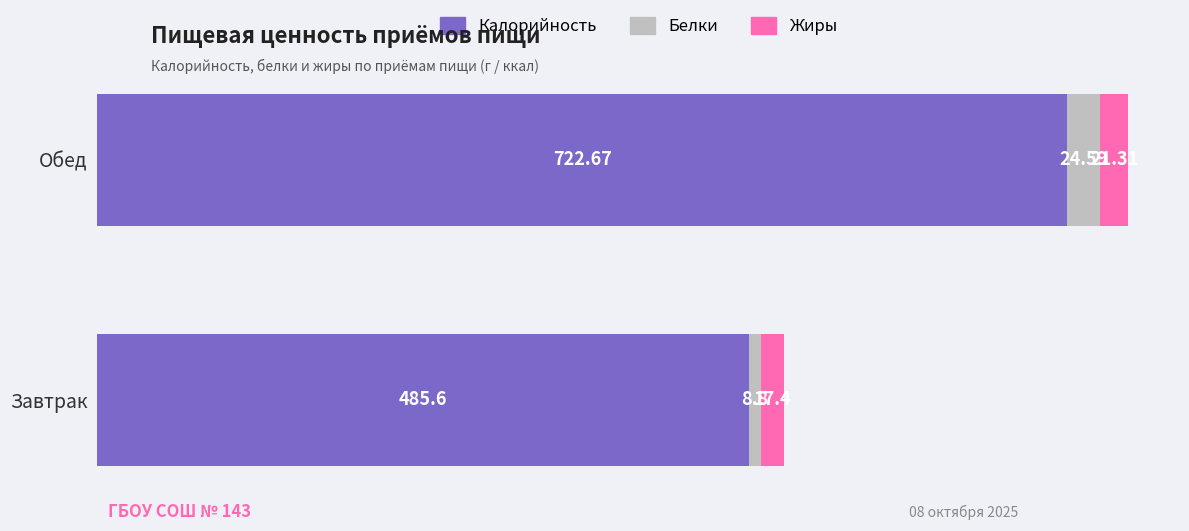

At which label is Калорийность closest to 604?

Завтрак